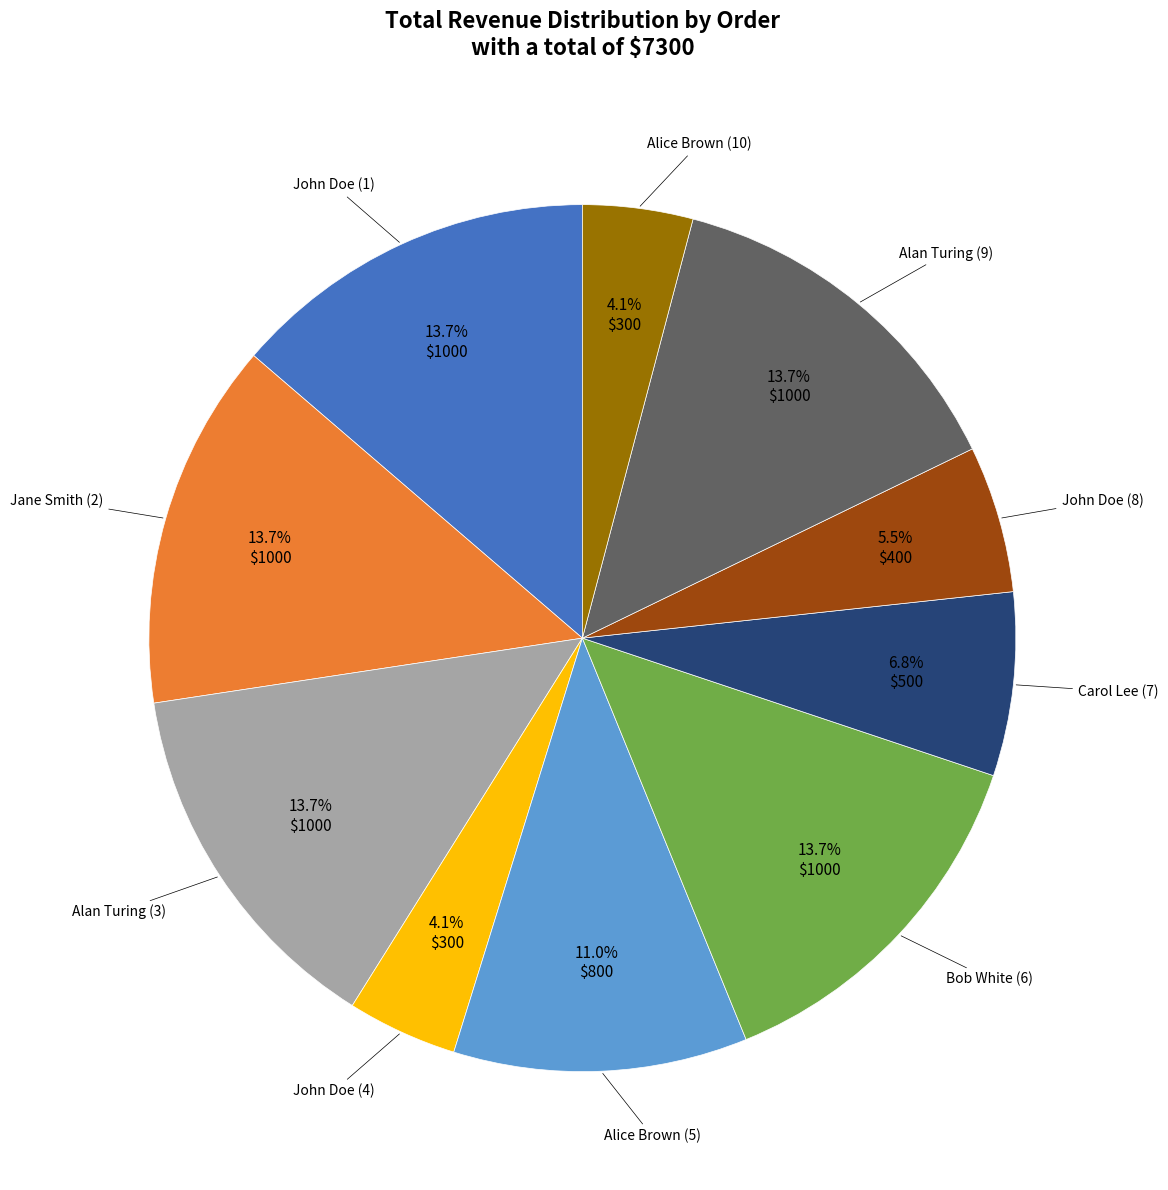

Is there any slice that represents more than half of the pie?

No